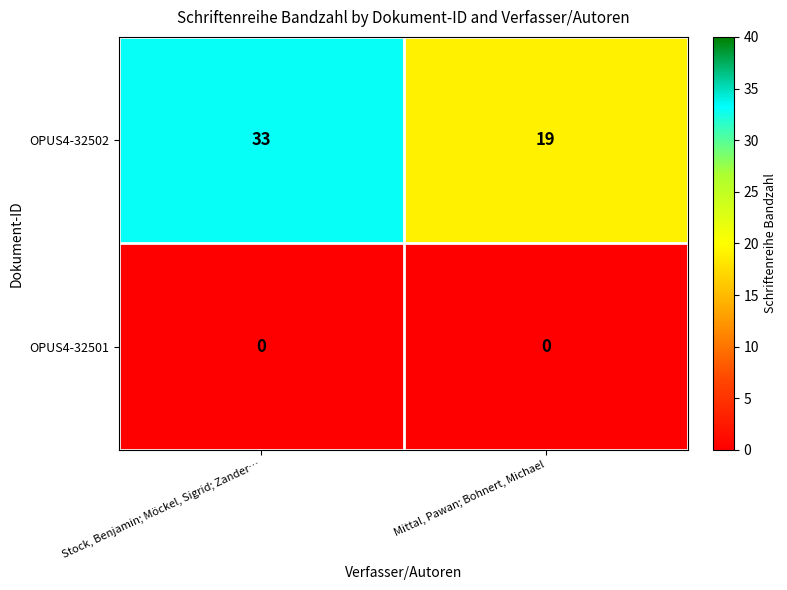

Is it true that OPUS4-32502 equals 48 at Stock, Benjamin; Möckel, Sigrid; Zander…?

False